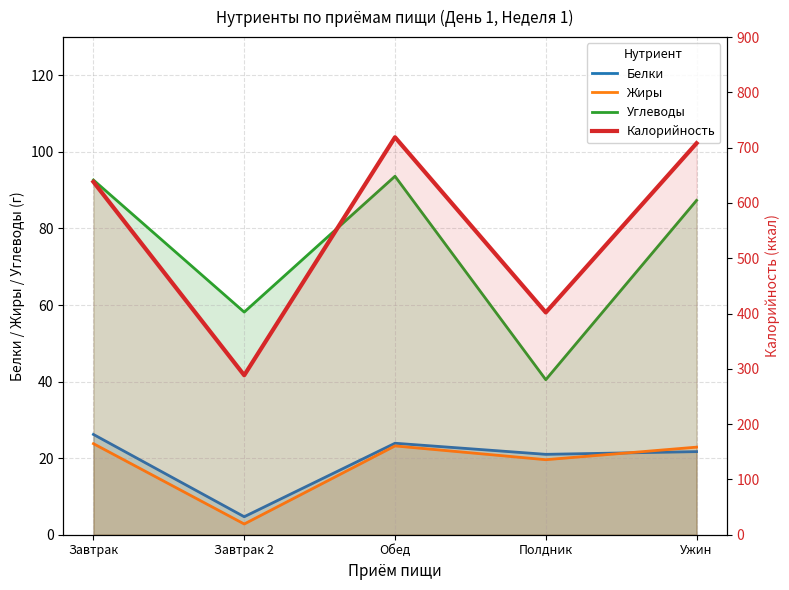

Reading right to left, transcribe all the data shown in this chart.

Белки: 21.7	21.0	23.9	4.7	26.2
Жиры: 22.9	19.6	23.2	2.8	23.8
Углеводы: 87.3	40.5	93.7	58.2	92.7
Калорийность: 708.0	402.0	718.9	288.4	638.2